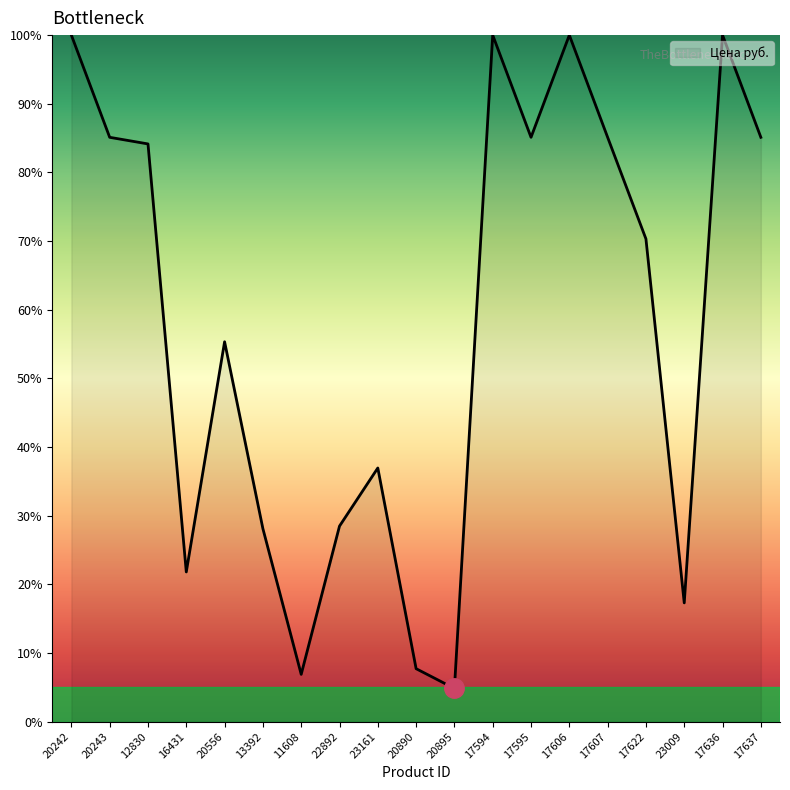

What is the difference between the maximum and minimum values?

95.2